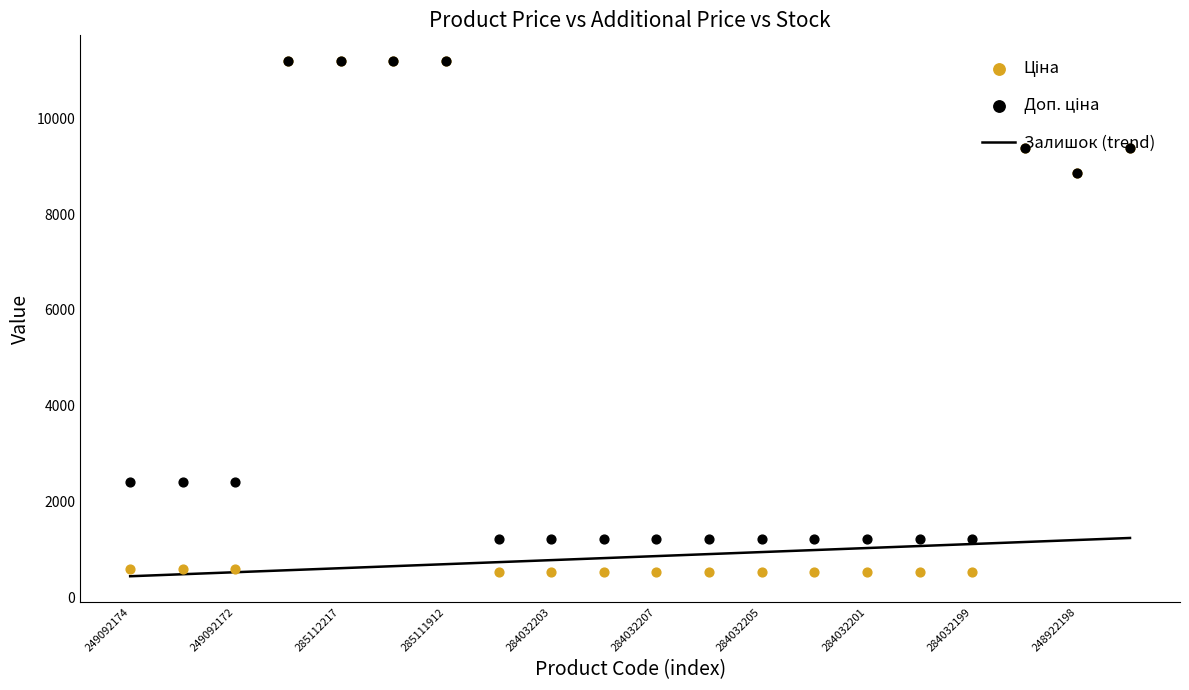

Which series reaches the minimum Y coordinate?

Ціна